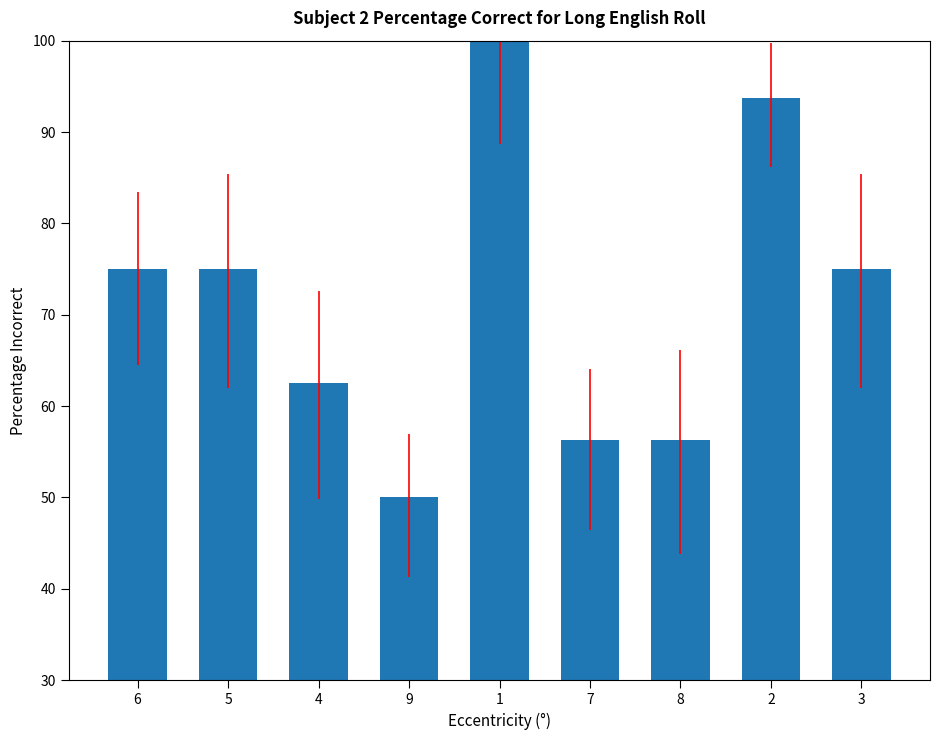

True or false: the data shows 56.3 at 7.

True